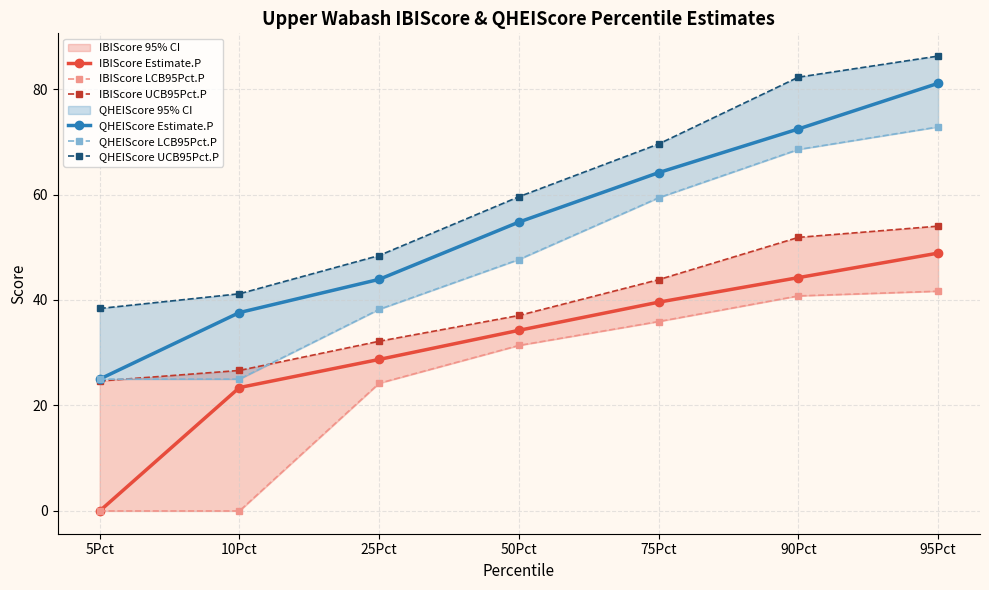

True or false: IBIScore Estimate.P and IBIScore LCB95Pct.P cross at least once.

False